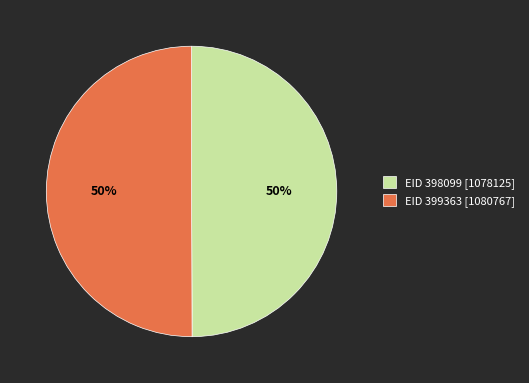

The EID 398099 slice represents 56% of the pie. True or false?

False